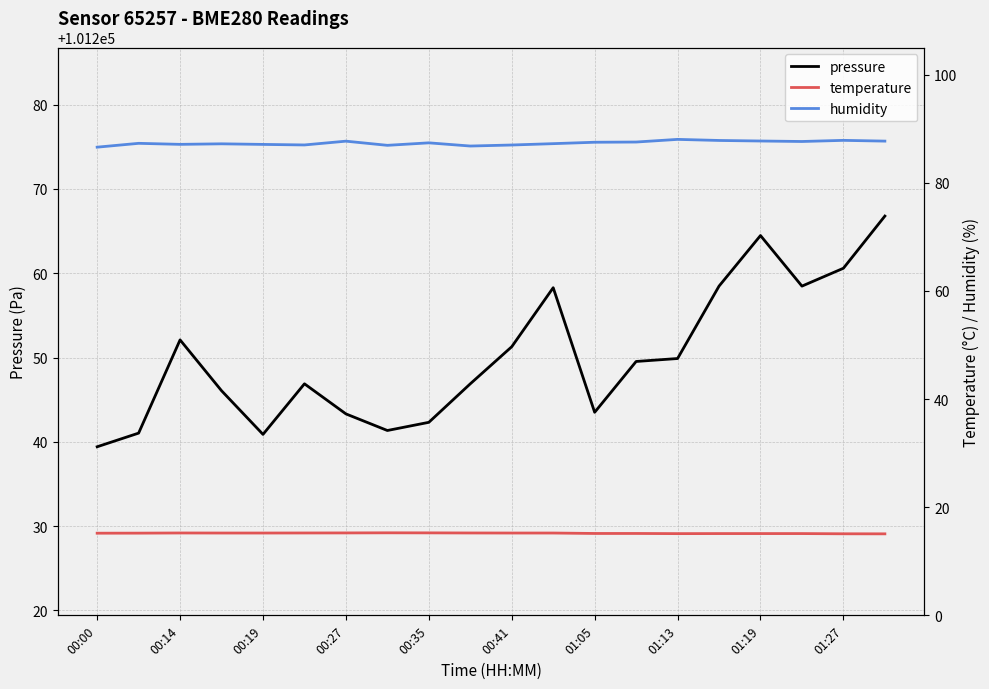

Reading left to right, extract all data points from this chart.

pressure: 101239.4	101241.0	101252.1	101246.1	101240.9	101246.9	101243.3	101241.3	101242.3	101246.9	101251.3	101258.3	101243.5	101249.5	101249.9	101258.5	101264.5	101258.5	101260.6	101266.8
temperature: 15.2	15.2	15.2	15.2	15.2	15.2	15.2	15.3	15.2	15.2	15.2	15.2	15.1	15.1	15.1	15.1	15.1	15.1	15.1	15.1
humidity: 86.6	87.3	87.1	87.2	87.1	87.0	87.7	86.9	87.4	86.8	87.0	87.2	87.5	87.5	88.0	87.8	87.7	87.6	87.8	87.7